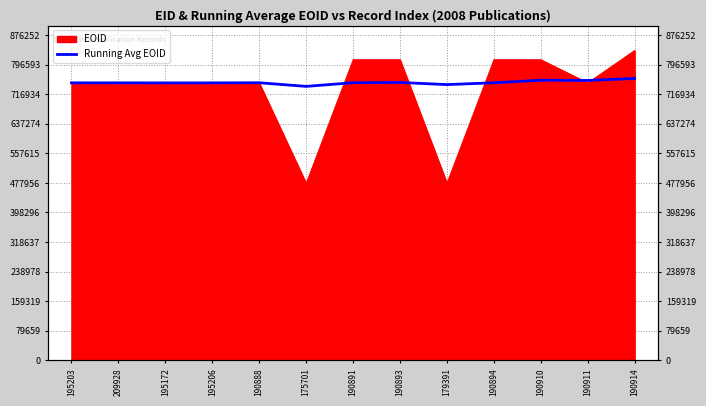

What is the change in value from 175701 to 190911?

+15997